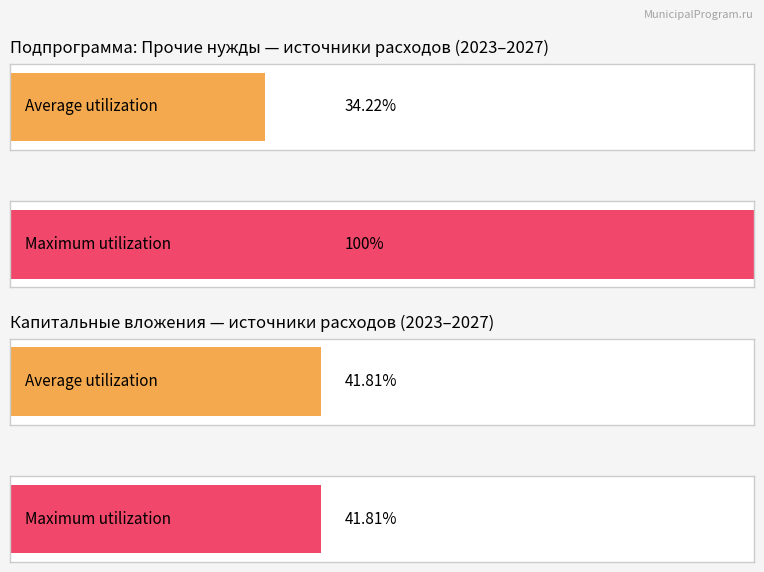

Does the chart contain any negative values?

No